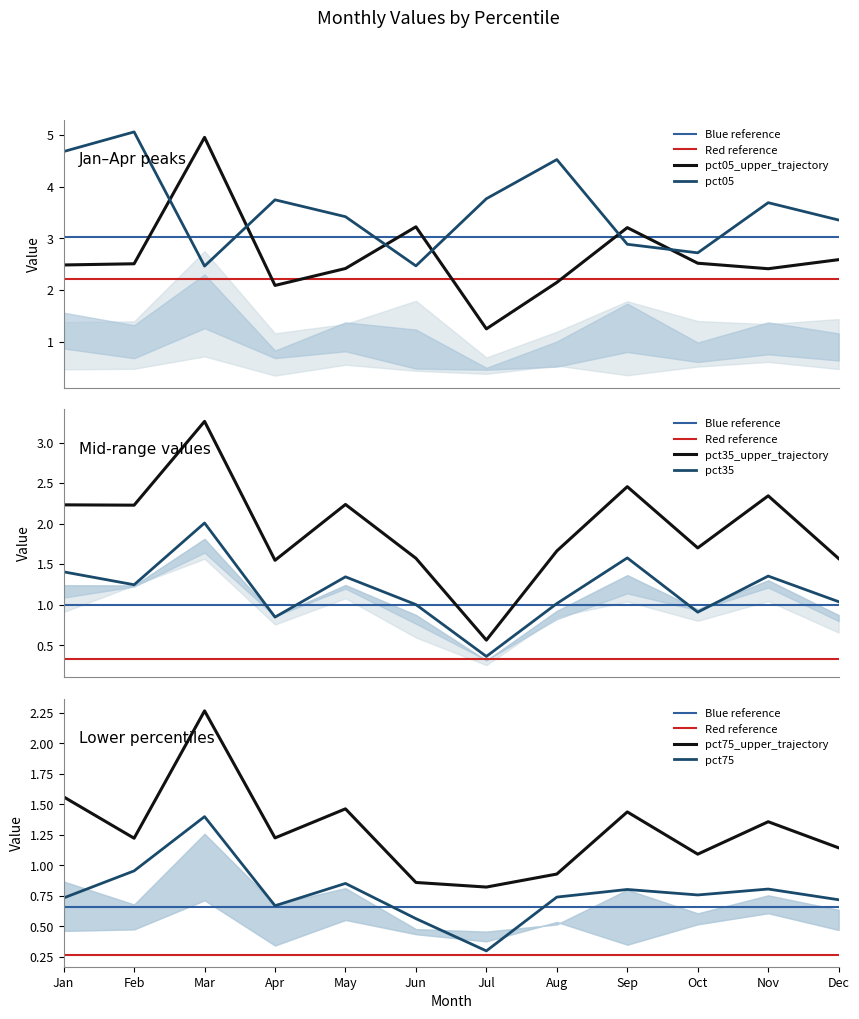

True or false: pct35 and pct35_upper_trajectory cross at least once.

False